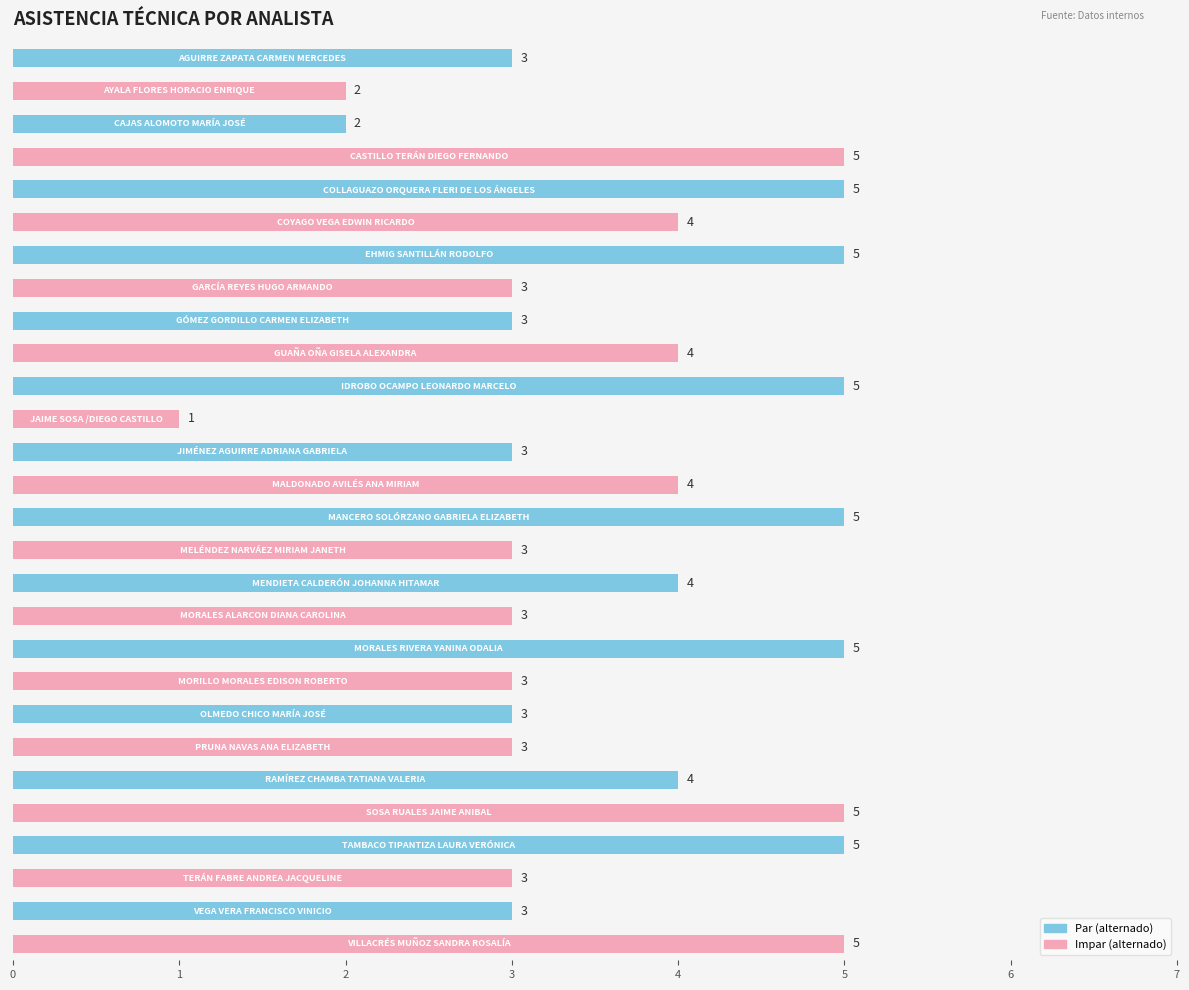

What is the smallest value displayed?

1